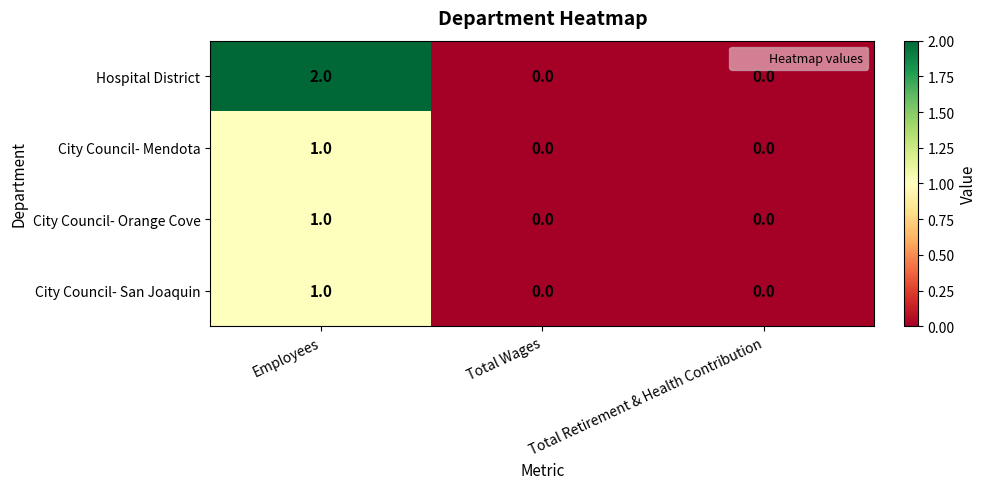

Which series has the largest total across all categories?

Hospital District